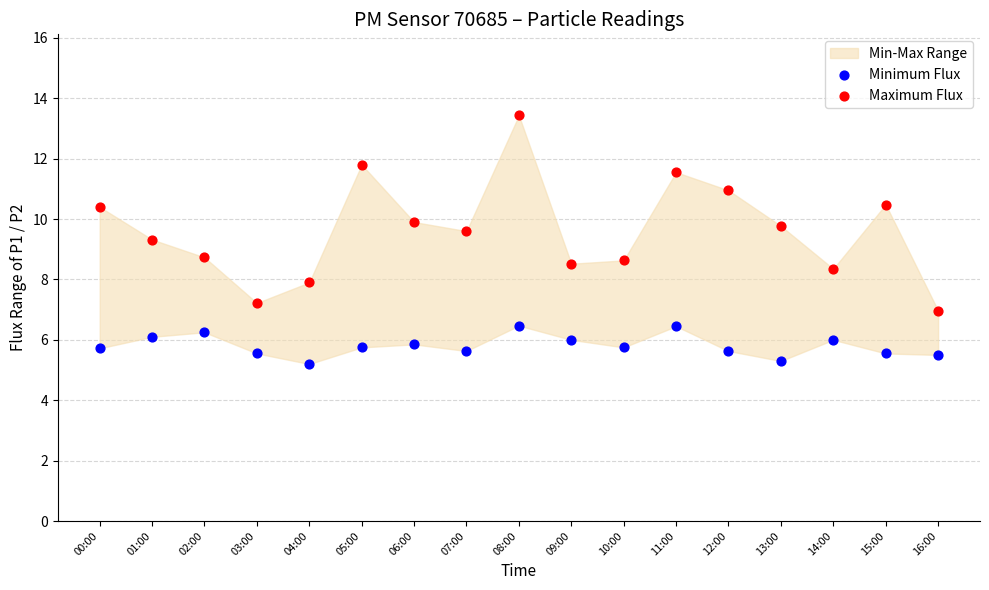

Across all data points, what is the range of Y values (max minus min)?

8.2